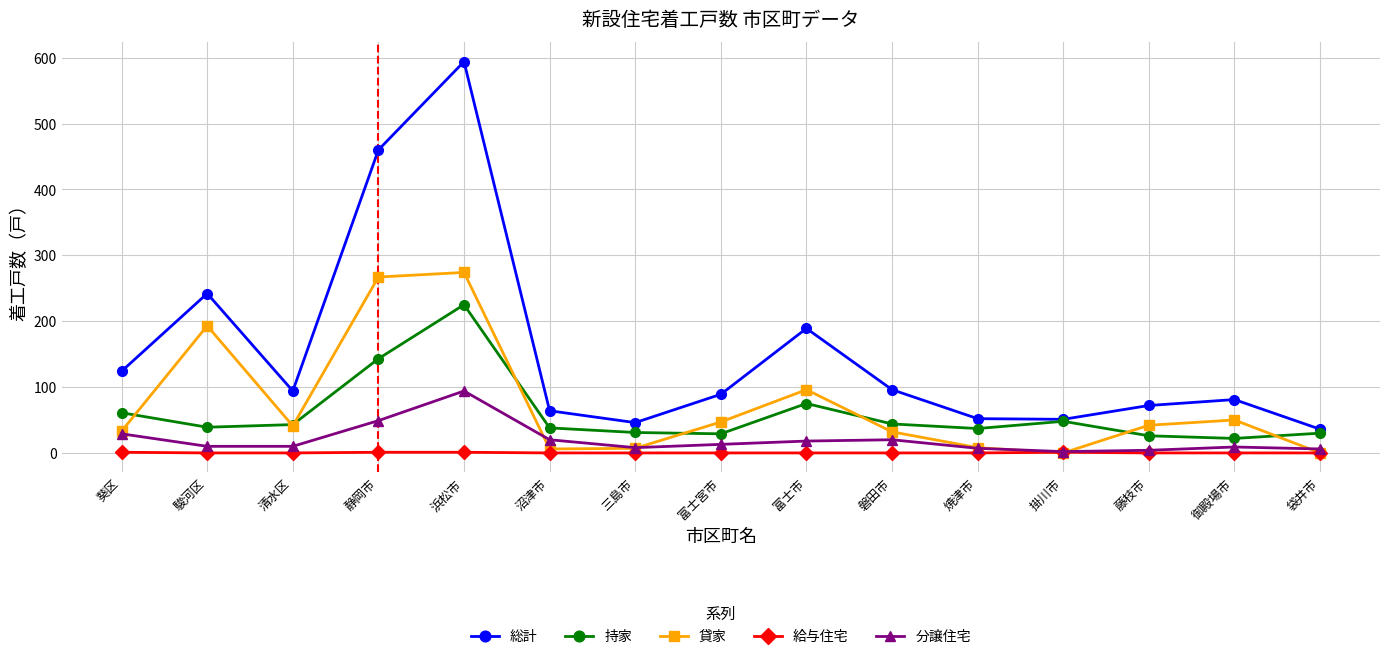

True or false: 総計 has a value of 62 at 袋井市.

False